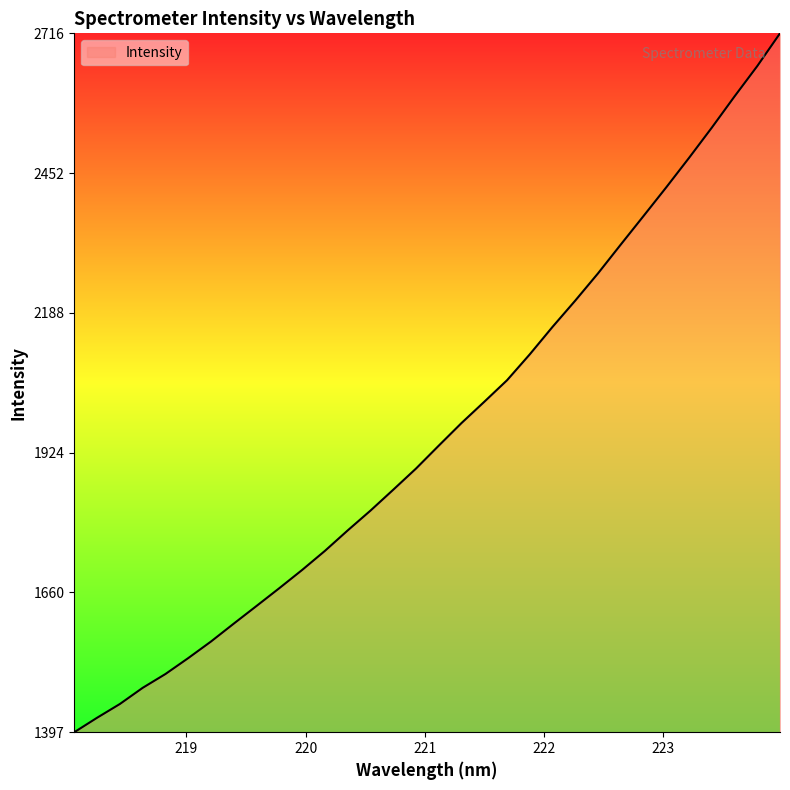

What is the difference between the maximum and minimum values?

1319.3